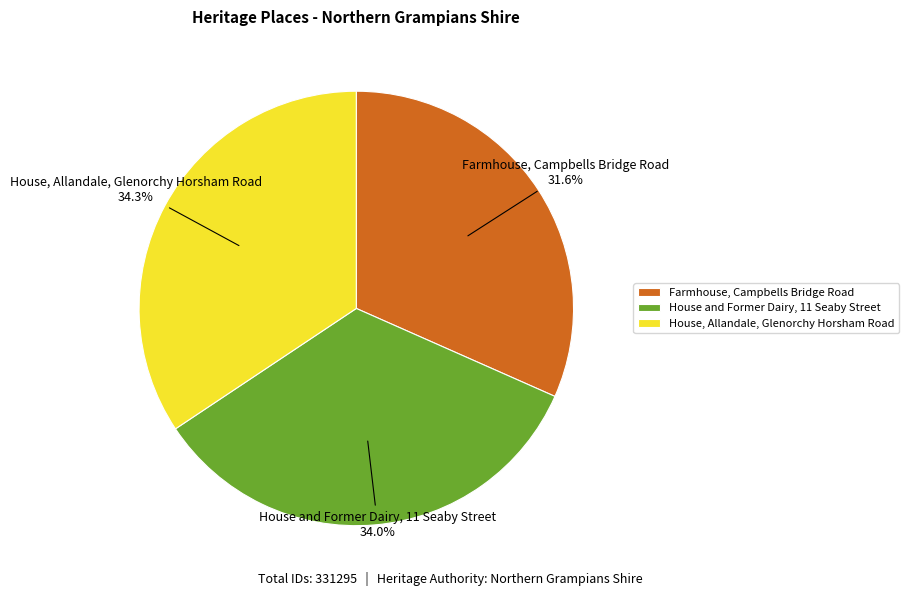

What percentage is the House and Former Dairy, 11 Seaby Street slice, to the nearest percent?

34%